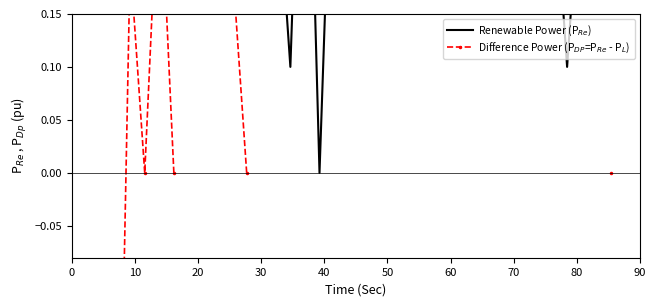

At 10, list the series in order from largest to smallest.

Renewable Power (P$_{Re}$), Difference Power (P$_{DP}$=P$_{Re}$ - P$_L$)